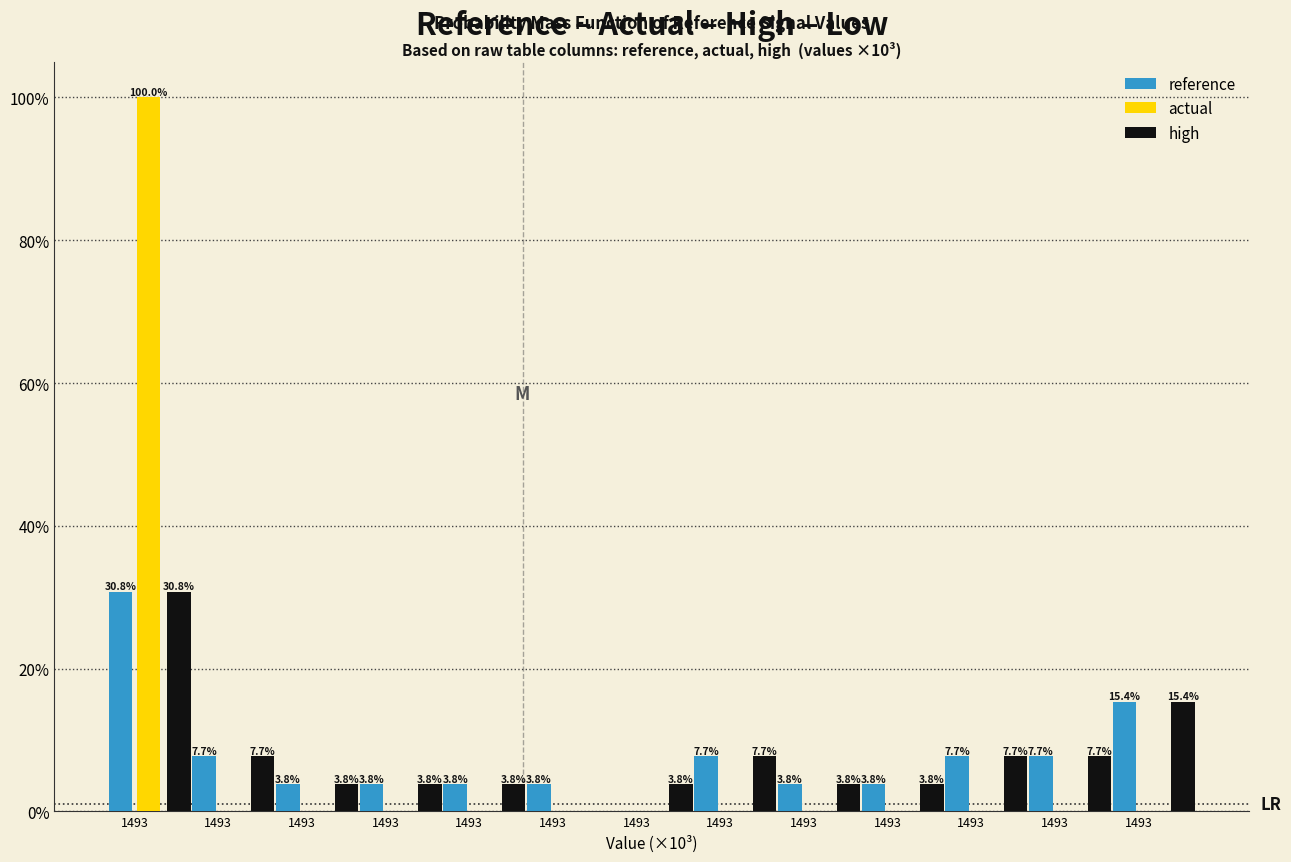

Does the chart contain stacked bars?

No